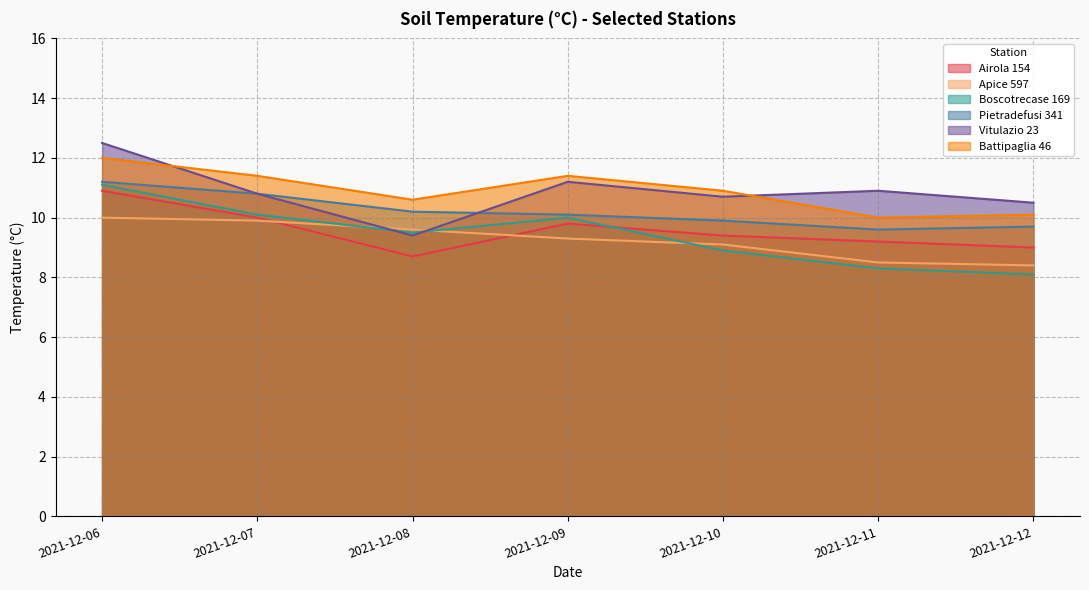

How many lines are shown in the chart?

6